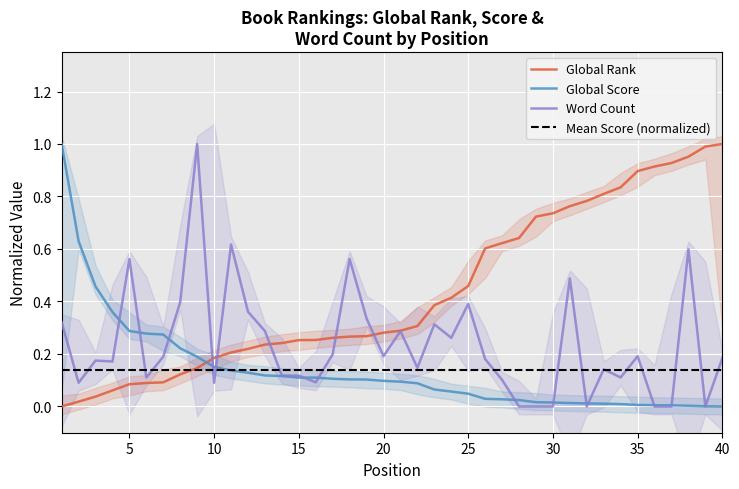

Which series ends up on top after the final intersection of Word Count and Global Rank?

Global Rank